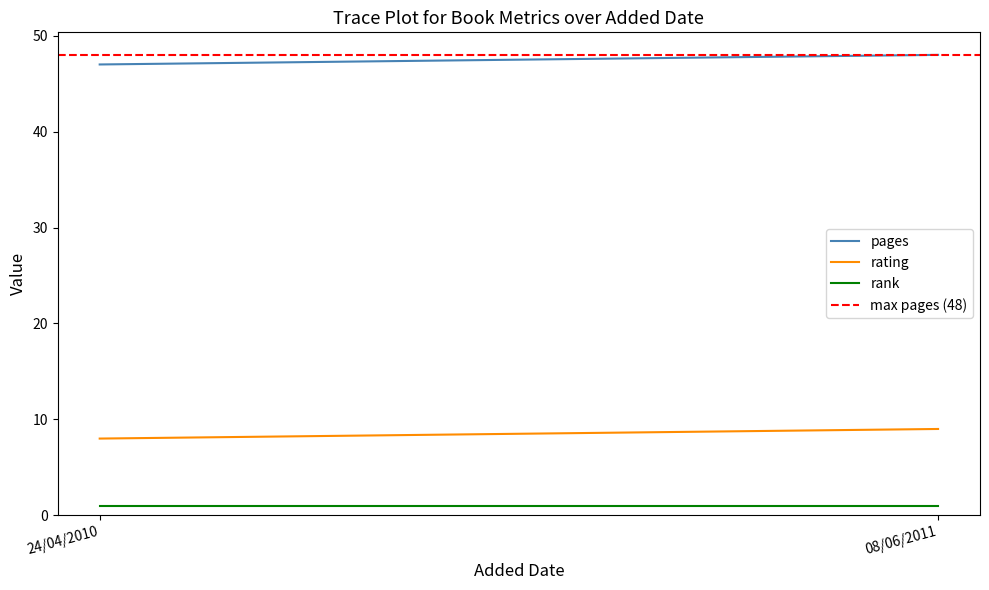

List the labels in order of rating value, largest first.

08/06/2011, 24/04/2010